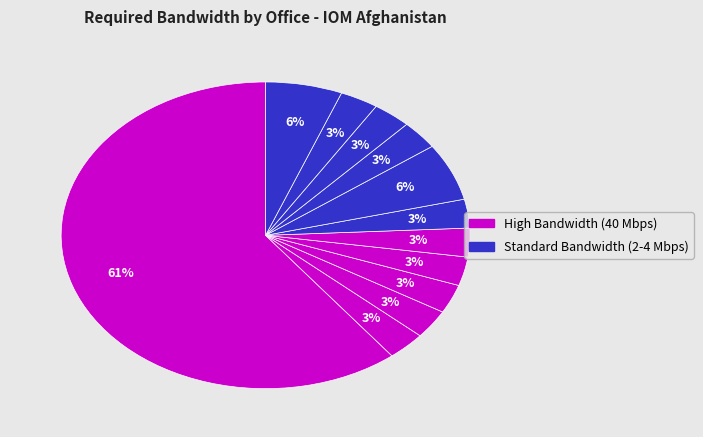

To the nearest percent, what is the average slice percentage?

8%